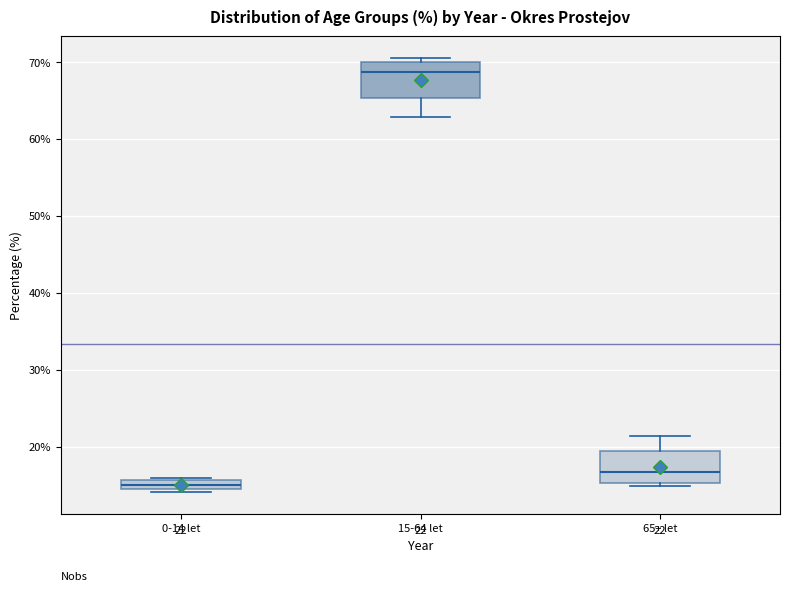

Which box's median line is the highest?

15-64 let